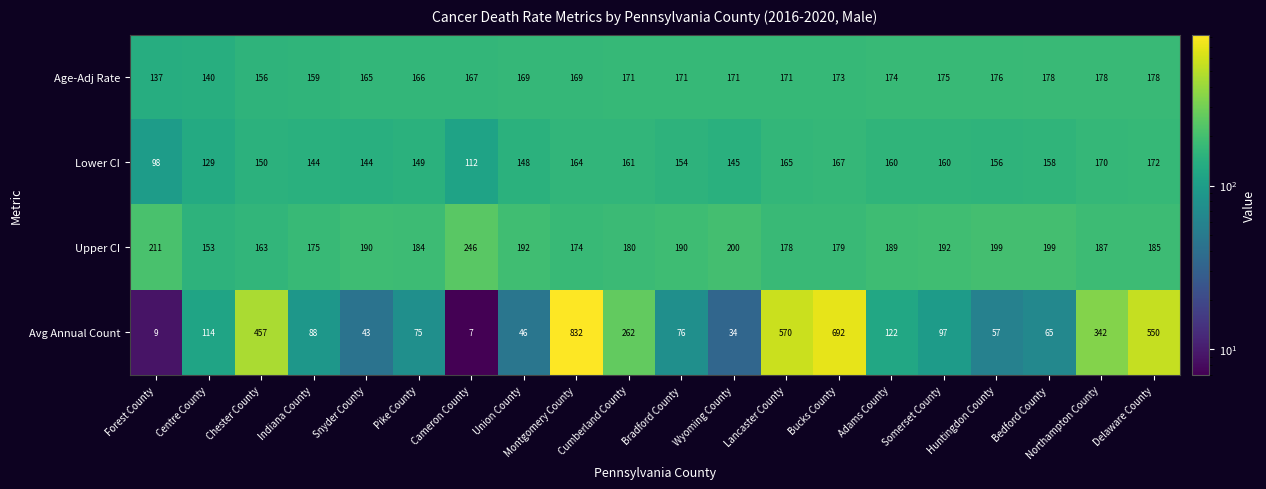

What is the difference between the highest and lowest values at Cumberland County?

101